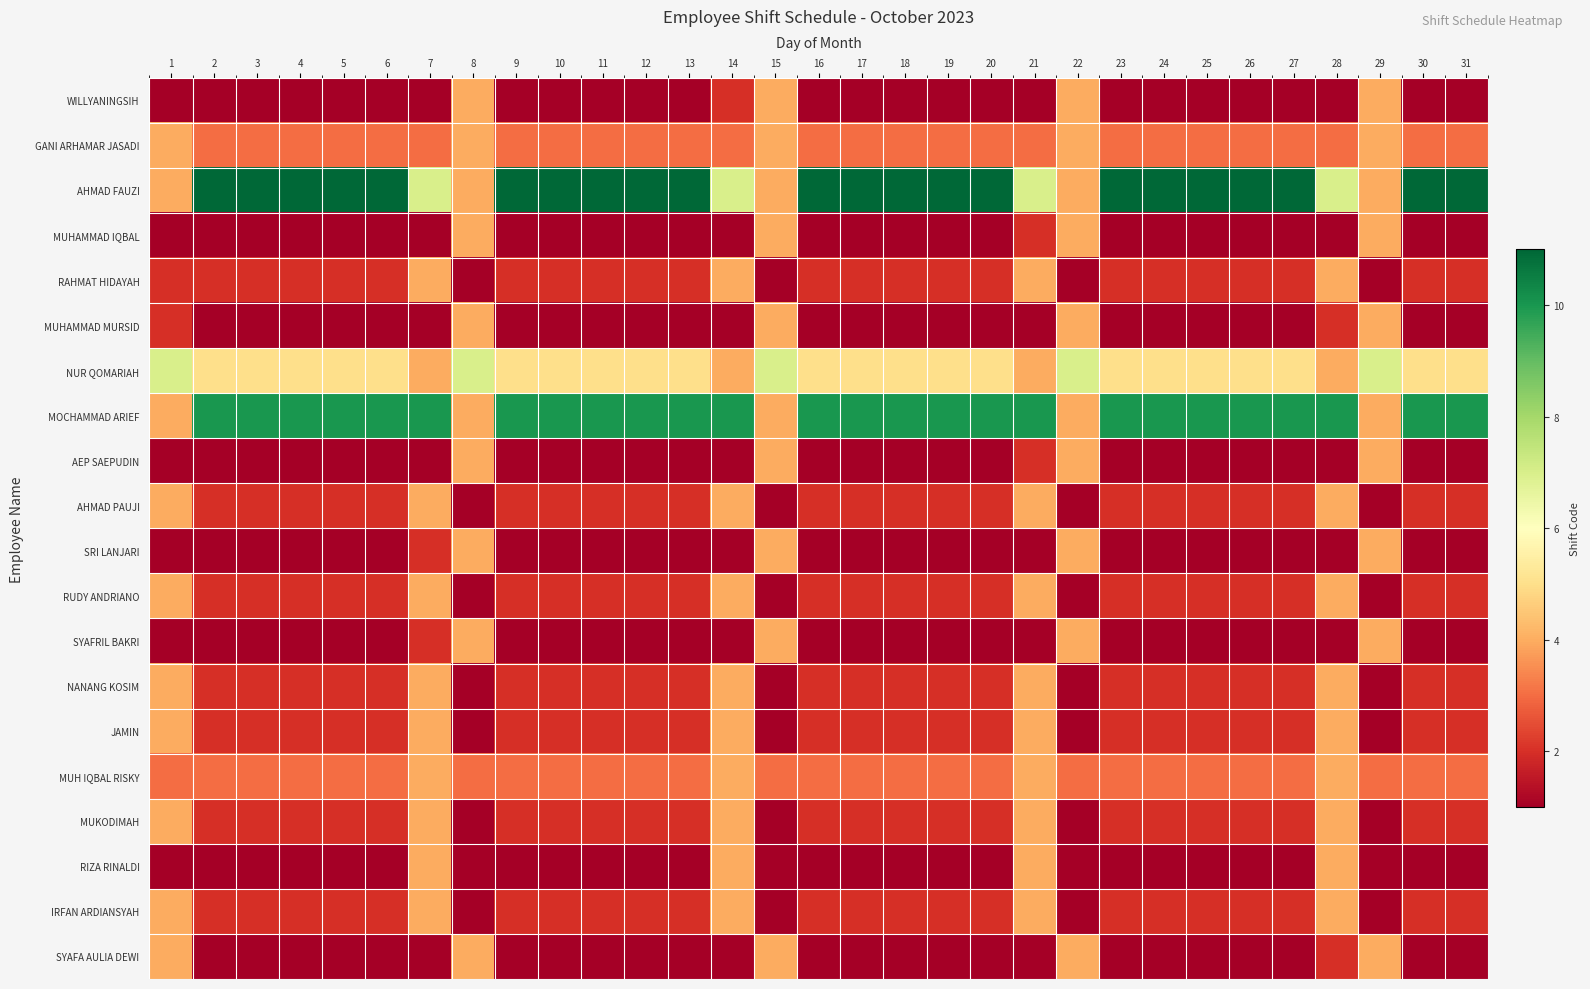

Reading left to right, what are all the values shown in this chart?

WILLYANINGSIH: 1=1	2=1	3=1	4=1	5=1	6=1	7=1	8=4	9=1	10=1	11=1	12=1	13=1	14=2	15=4	16=1	17=1	18=1	19=1	20=1	21=1	22=4	23=1	24=1	25=1	26=1	27=1	28=1	29=4	30=1	31=1
GANI ARHAMAR JASADI: 1=4	2=3	3=3	4=3	5=3	6=3	7=3	8=4	9=3	10=3	11=3	12=3	13=3	14=3	15=4	16=3	17=3	18=3	19=3	20=3	21=3	22=4	23=3	24=3	25=3	26=3	27=3	28=3	29=4	30=3	31=3
AHMAD FAUZI: 1=4	2=11	3=11	4=11	5=11	6=11	7=7	8=4	9=11	10=11	11=11	12=11	13=11	14=7	15=4	16=11	17=11	18=11	19=11	20=11	21=7	22=4	23=11	24=11	25=11	26=11	27=11	28=7	29=4	30=11	31=11
MUHAMMAD IQBAL: 1=1	2=1	3=1	4=1	5=1	6=1	7=1	8=4	9=1	10=1	11=1	12=1	13=1	14=1	15=4	16=1	17=1	18=1	19=1	20=1	21=2	22=4	23=1	24=1	25=1	26=1	27=1	28=1	29=4	30=1	31=1
RAHMAT HIDAYAH: 1=2	2=2	3=2	4=2	5=2	6=2	7=4	8=1	9=2	10=2	11=2	12=2	13=2	14=4	15=1	16=2	17=2	18=2	19=2	20=2	21=4	22=1	23=2	24=2	25=2	26=2	27=2	28=4	29=1	30=2	31=2
MUHAMMAD MURSID: 1=2	2=1	3=1	4=1	5=1	6=1	7=1	8=4	9=1	10=1	11=1	12=1	13=1	14=1	15=4	16=1	17=1	18=1	19=1	20=1	21=1	22=4	23=1	24=1	25=1	26=1	27=1	28=2	29=4	30=1	31=1
NUR QOMARIAH: 1=7	2=5	3=5	4=5	5=5	6=5	7=4	8=7	9=5	10=5	11=5	12=5	13=5	14=4	15=7	16=5	17=5	18=5	19=5	20=5	21=4	22=7	23=5	24=5	25=5	26=5	27=5	28=4	29=7	30=5	31=5
MOCHAMMAD ARIEF: 1=4	2=10	3=10	4=10	5=10	6=10	7=10	8=4	9=10	10=10	11=10	12=10	13=10	14=10	15=4	16=10	17=10	18=10	19=10	20=10	21=10	22=4	23=10	24=10	25=10	26=10	27=10	28=10	29=4	30=10	31=10
AEP SAEPUDIN: 1=1	2=1	3=1	4=1	5=1	6=1	7=1	8=4	9=1	10=1	11=1	12=1	13=1	14=1	15=4	16=1	17=1	18=1	19=1	20=1	21=2	22=4	23=1	24=1	25=1	26=1	27=1	28=1	29=4	30=1	31=1
AHMAD PAUJI: 1=4	2=2	3=2	4=2	5=2	6=2	7=4	8=1	9=2	10=2	11=2	12=2	13=2	14=4	15=1	16=2	17=2	18=2	19=2	20=2	21=4	22=1	23=2	24=2	25=2	26=2	27=2	28=4	29=1	30=2	31=2
SRI LANJARI: 1=1	2=1	3=1	4=1	5=1	6=1	7=2	8=4	9=1	10=1	11=1	12=1	13=1	14=1	15=4	16=1	17=1	18=1	19=1	20=1	21=1	22=4	23=1	24=1	25=1	26=1	27=1	28=1	29=4	30=1	31=1
RUDY ANDRIANO: 1=4	2=2	3=2	4=2	5=2	6=2	7=4	8=1	9=2	10=2	11=2	12=2	13=2	14=4	15=1	16=2	17=2	18=2	19=2	20=2	21=4	22=1	23=2	24=2	25=2	26=2	27=2	28=4	29=1	30=2	31=2
SYAFRIL BAKRI: 1=1	2=1	3=1	4=1	5=1	6=1	7=2	8=4	9=1	10=1	11=1	12=1	13=1	14=1	15=4	16=1	17=1	18=1	19=1	20=1	21=1	22=4	23=1	24=1	25=1	26=1	27=1	28=1	29=4	30=1	31=1
NANANG KOSIM: 1=4	2=2	3=2	4=2	5=2	6=2	7=4	8=1	9=2	10=2	11=2	12=2	13=2	14=4	15=1	16=2	17=2	18=2	19=2	20=2	21=4	22=1	23=2	24=2	25=2	26=2	27=2	28=4	29=1	30=2	31=2
JAMIN: 1=4	2=2	3=2	4=2	5=2	6=2	7=4	8=1	9=2	10=2	11=2	12=2	13=2	14=4	15=1	16=2	17=2	18=2	19=2	20=2	21=4	22=1	23=2	24=2	25=2	26=2	27=2	28=4	29=1	30=2	31=2
MUH IQBAL RISKY: 1=3	2=3	3=3	4=3	5=3	6=3	7=4	8=3	9=3	10=3	11=3	12=3	13=3	14=4	15=3	16=3	17=3	18=3	19=3	20=3	21=4	22=3	23=3	24=3	25=3	26=3	27=3	28=4	29=3	30=3	31=3
MUKODIMAH: 1=4	2=2	3=2	4=2	5=2	6=2	7=4	8=1	9=2	10=2	11=2	12=2	13=2	14=4	15=1	16=2	17=2	18=2	19=2	20=2	21=4	22=1	23=2	24=2	25=2	26=2	27=2	28=4	29=1	30=2	31=2
RIZA RINALDI: 1=1	2=1	3=1	4=1	5=1	6=1	7=4	8=1	9=1	10=1	11=1	12=1	13=1	14=4	15=1	16=1	17=1	18=1	19=1	20=1	21=4	22=1	23=1	24=1	25=1	26=1	27=1	28=4	29=1	30=1	31=1
IRFAN ARDIANSYAH: 1=4	2=2	3=2	4=2	5=2	6=2	7=4	8=1	9=2	10=2	11=2	12=2	13=2	14=4	15=1	16=2	17=2	18=2	19=2	20=2	21=4	22=1	23=2	24=2	25=2	26=2	27=2	28=4	29=1	30=2	31=2
SYAFA AULIA DEWI: 1=4	2=1	3=1	4=1	5=1	6=1	7=1	8=4	9=1	10=1	11=1	12=1	13=1	14=1	15=4	16=1	17=1	18=1	19=1	20=1	21=1	22=4	23=1	24=1	25=1	26=1	27=1	28=2	29=4	30=1	31=1